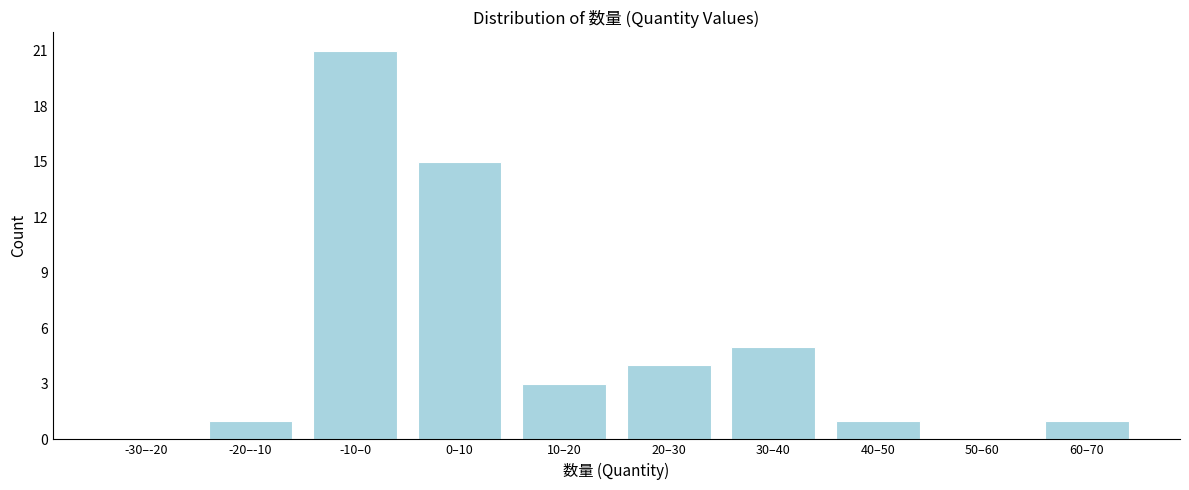

Reading left to right, transcribe all the data shown in this chart.

-30–-20=0	-20–-10=1	-10–0=21	0–10=15	10–20=3	20–30=4	30–40=5	40–50=1	50–60=0	60–70=1